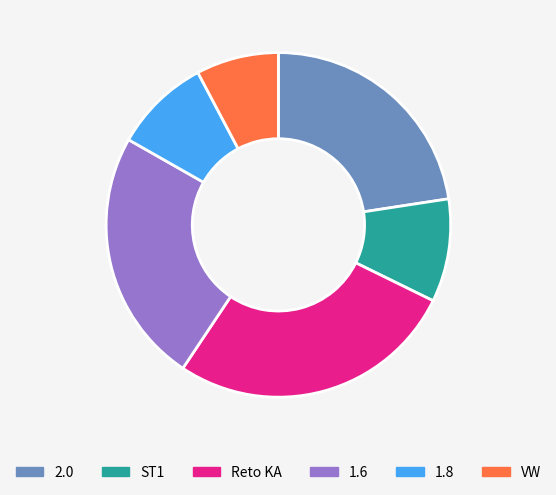

How many segments does this pie chart have?

6